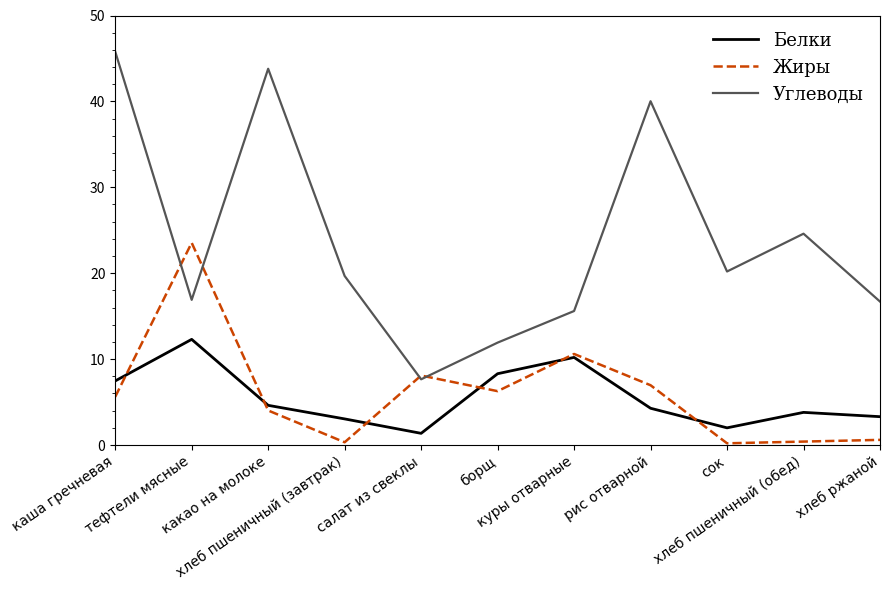

What are all the series names shown in the legend?

Белки, Жиры, Углеводы